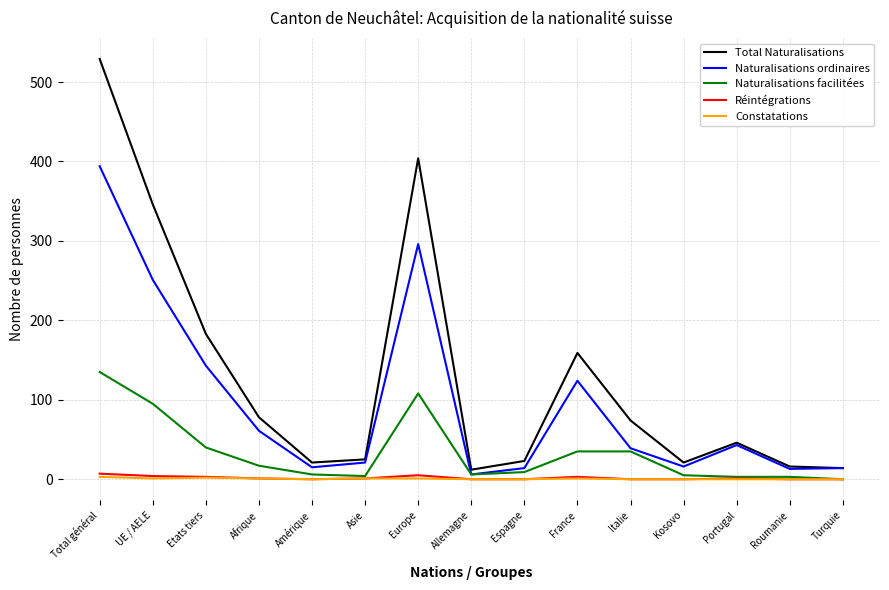

What is the maximum value shown in the chart?

529